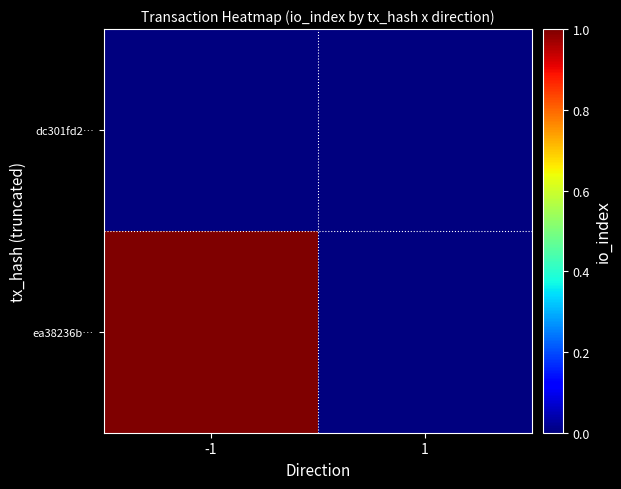

What is the greatest value displayed?

1